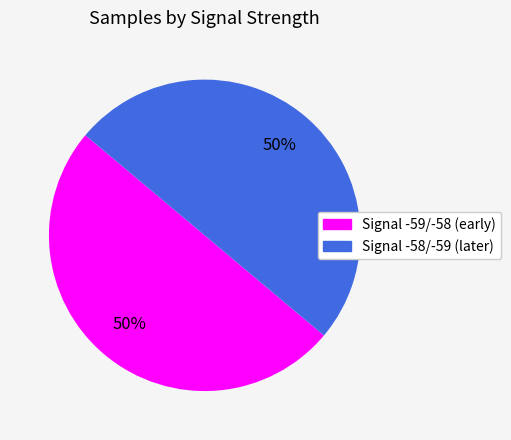

How many segments does this pie chart have?

2